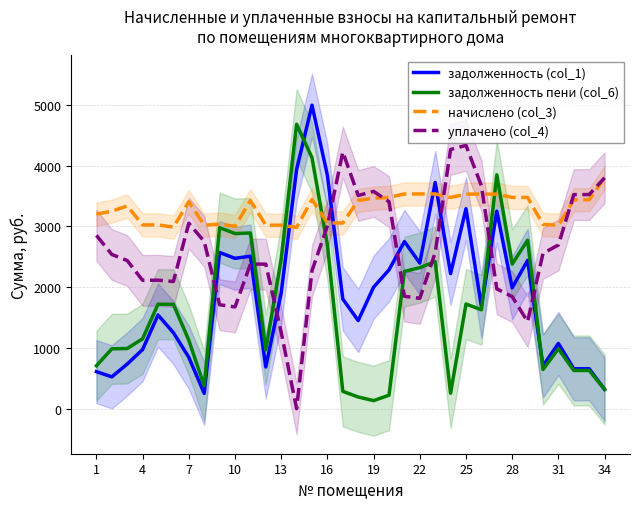

What is the value of the начислено (col_3) point at the 19th from the left?

3463.2